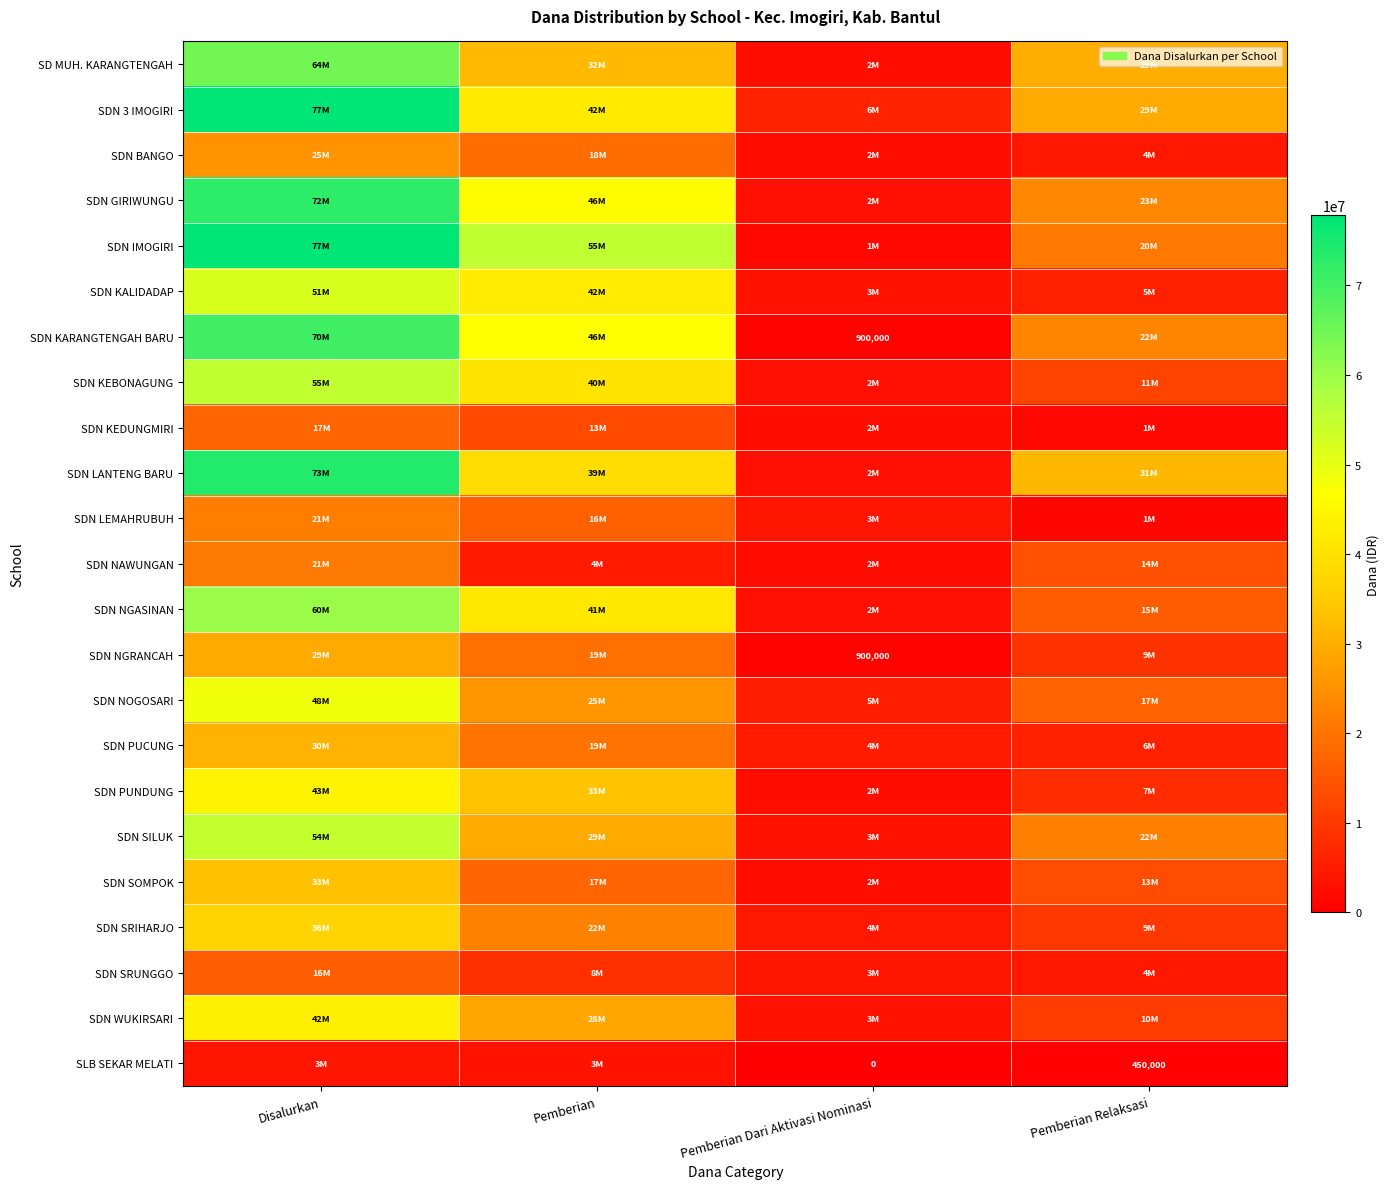

The SDN NGASINAN series shows 15975000 at Pemberian Relaksasi. True or false?

True